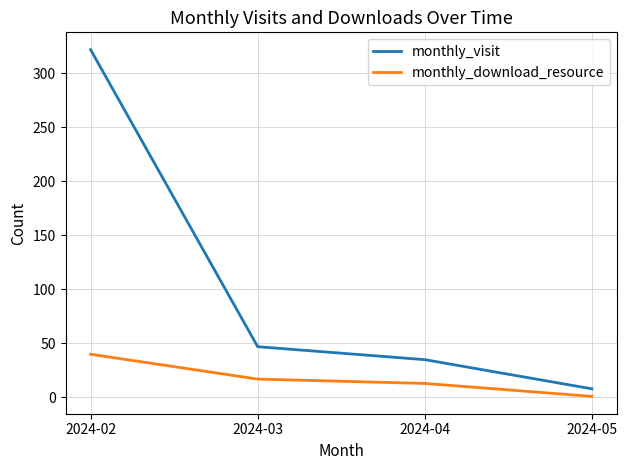

True or false: monthly_download_resource and monthly_visit cross at least once.

False